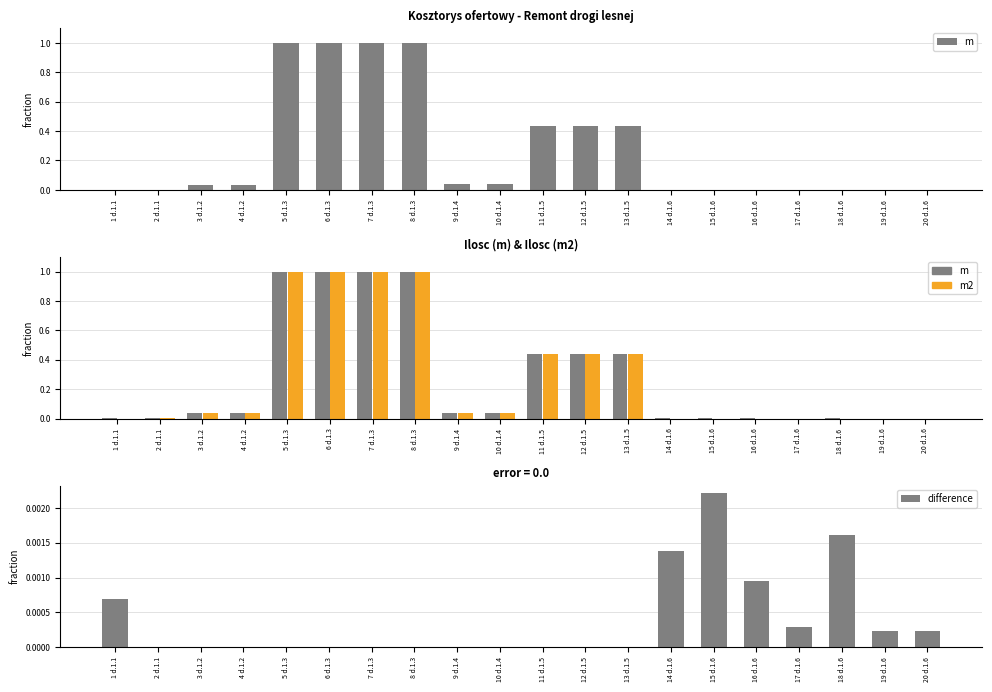

How many difference values are between 0 and 1?

20